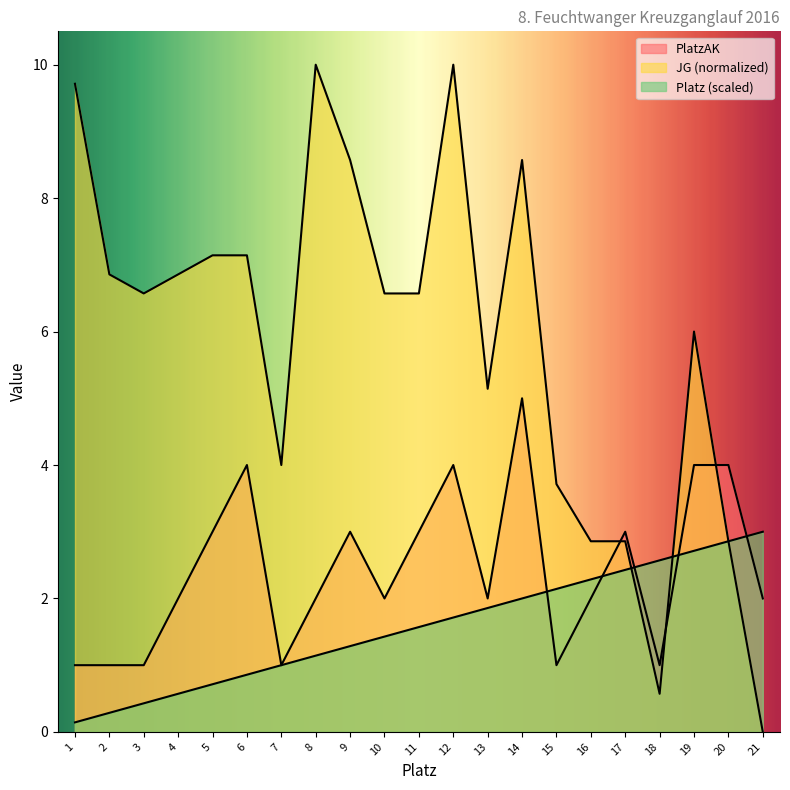

How many PlatzAK values are between 1 and 3?

16